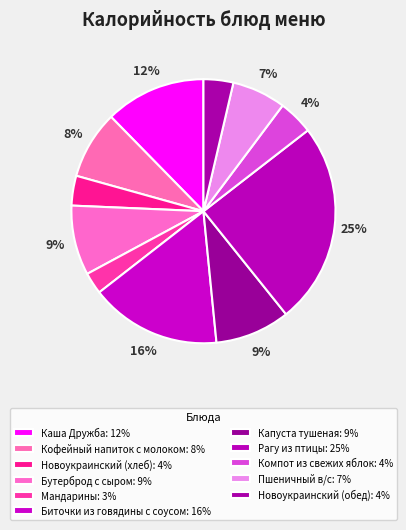

To the nearest percent, what percentage of the pie is Капуста тушеная?

9%